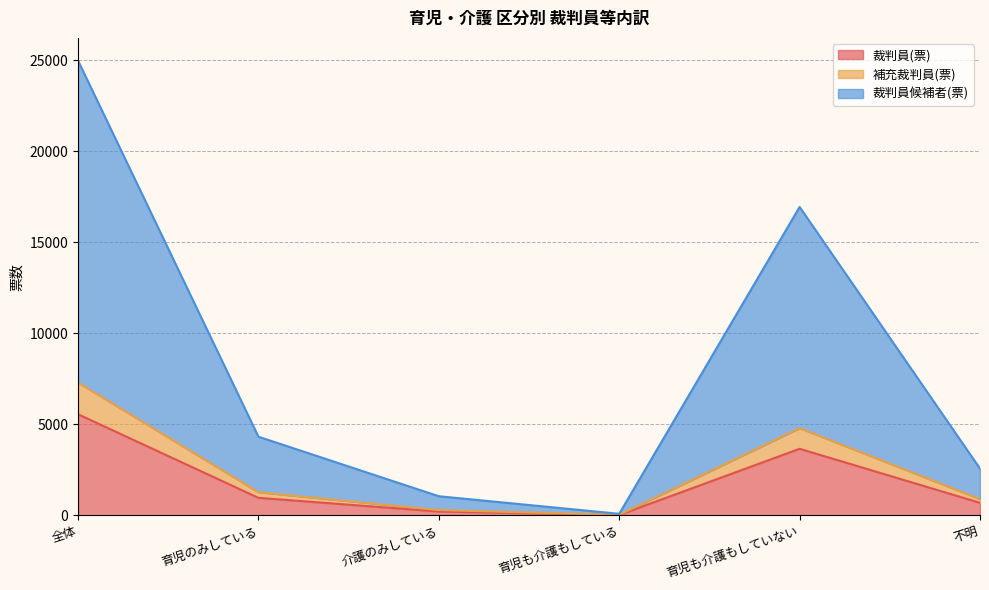

True or false: 裁判員候補者(票) and 裁判員(票) cross at least once.

False